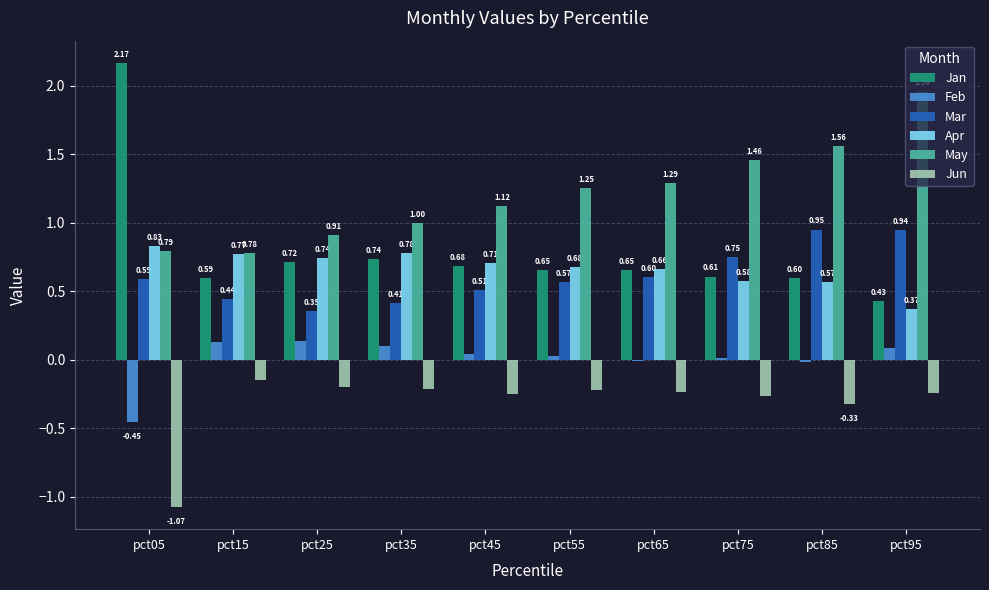

Is the value of Apr at pct15 greater than the value of Mar at pct75?

Yes